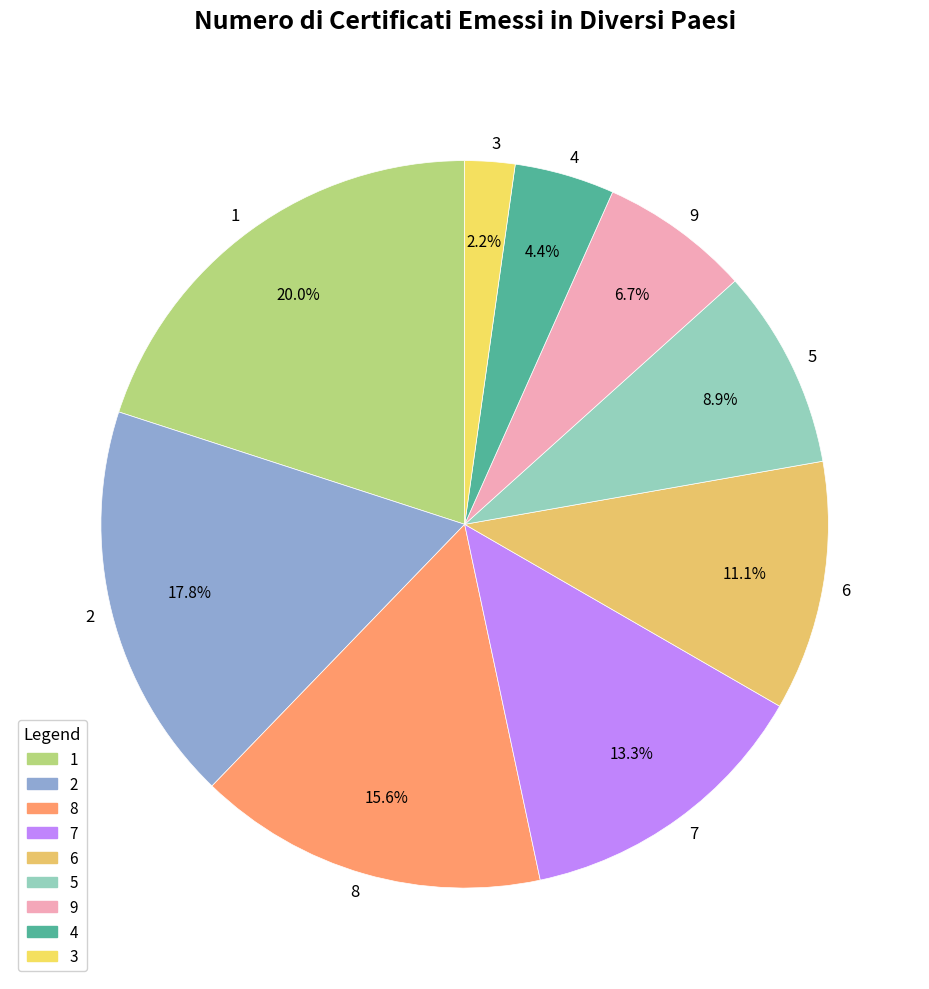

How many slices are in this pie chart?

9